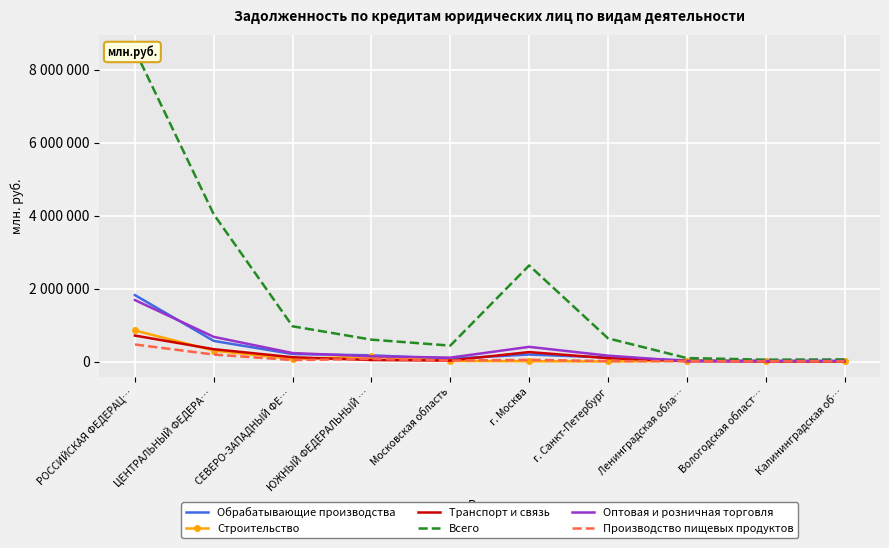

True or false: Обрабатывающие производства and Всего cross at least once.

False